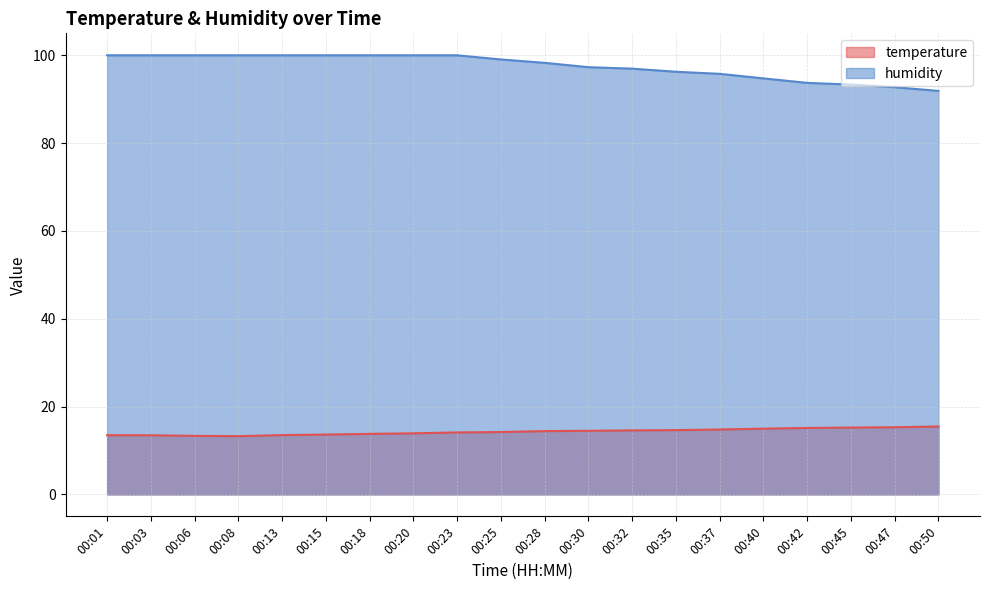

Rank the categories by humidity value from lowest to highest.

00:50, 00:47, 00:45, 00:42, 00:40, 00:37, 00:35, 00:32, 00:30, 00:28, 00:25, 00:01, 00:03, 00:06, 00:08, 00:13, 00:15, 00:18, 00:20, 00:23